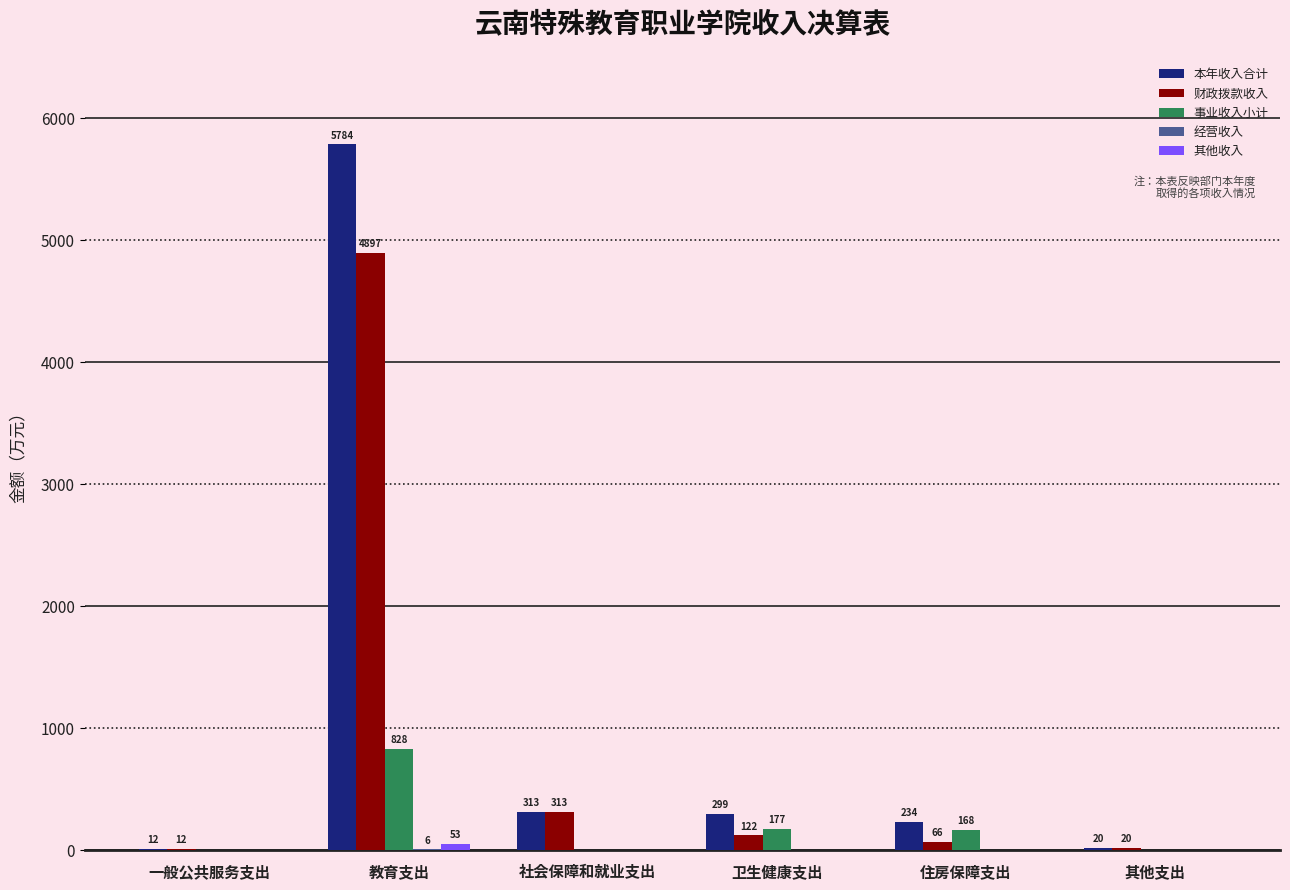

The 事业收入小计 series shows 828.3 at 教育支出. True or false?

True